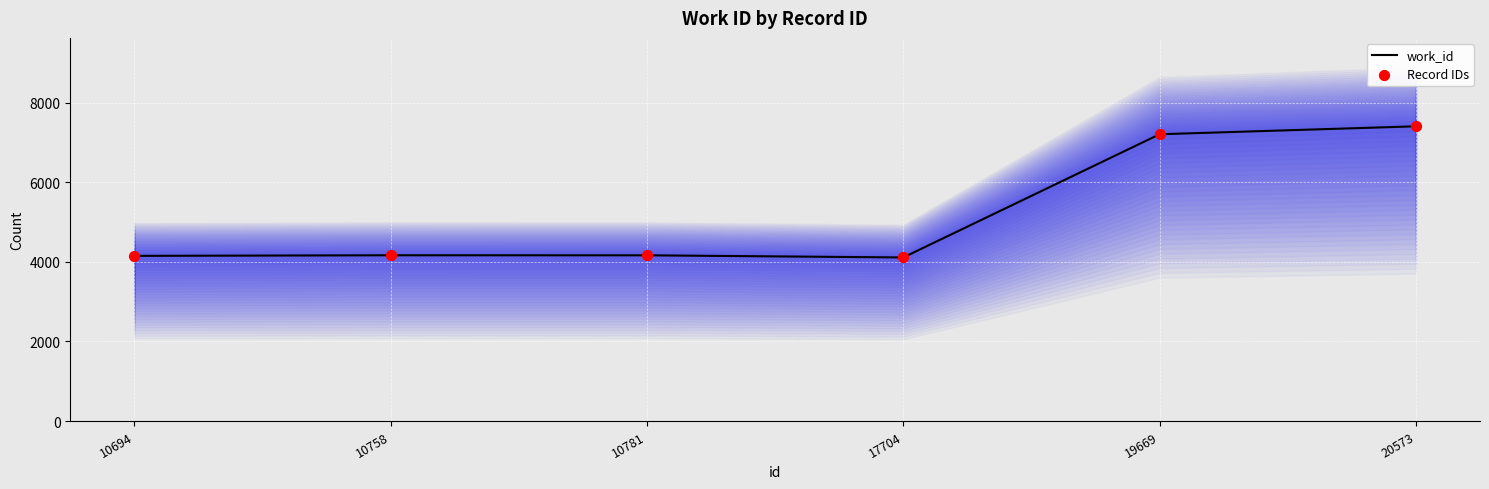

At how many categories does at least one series exceed 4289?

2